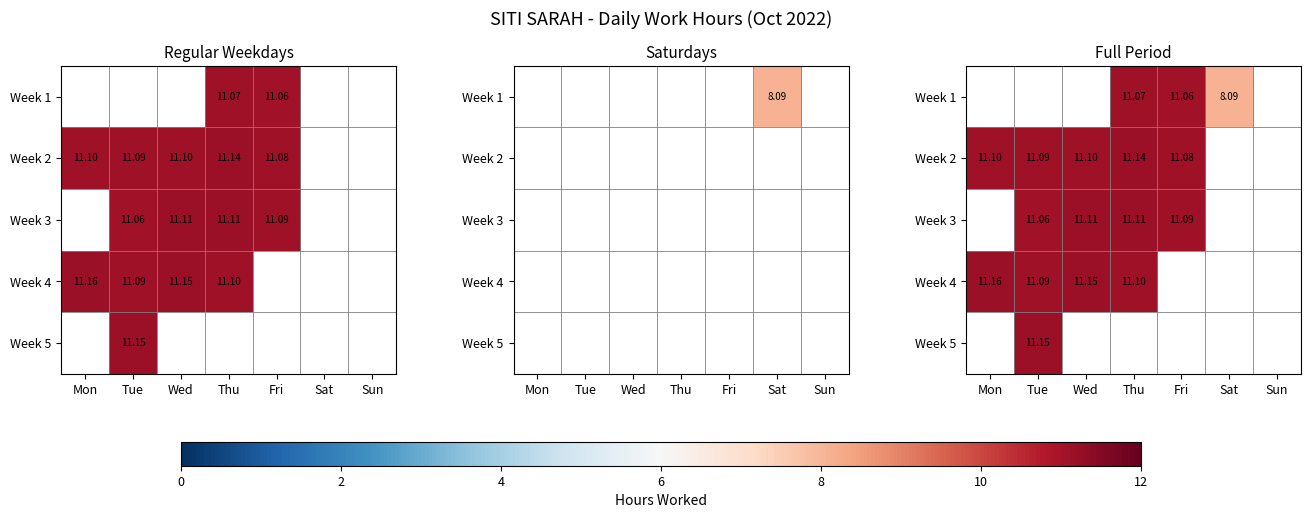

Which has a higher value, Sat or Mon?

Mon